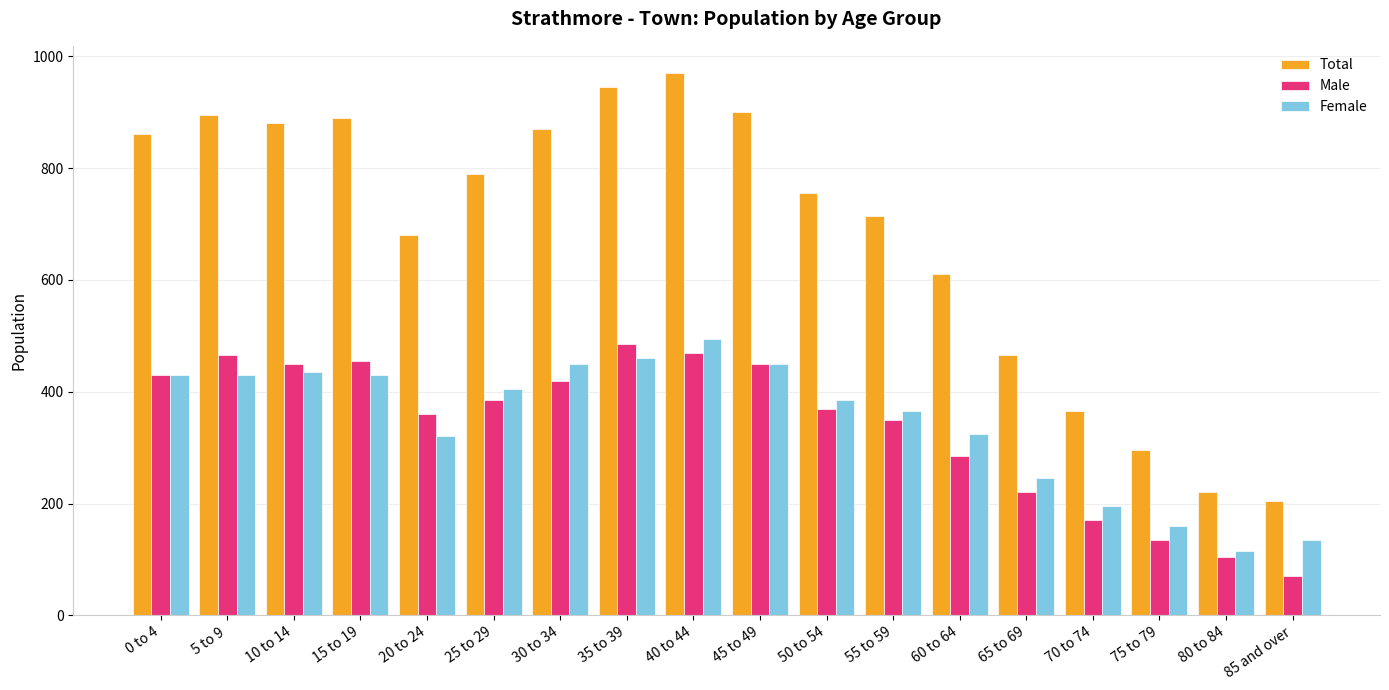

What is the label of the 11th bar from the right?

35 to 39